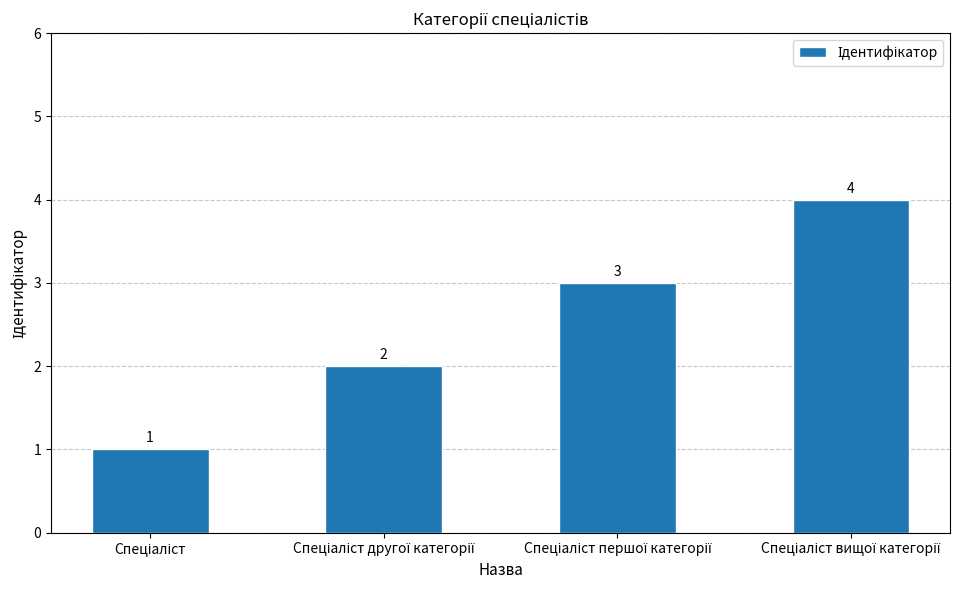

What is the difference between the maximum and second lowest values?

2